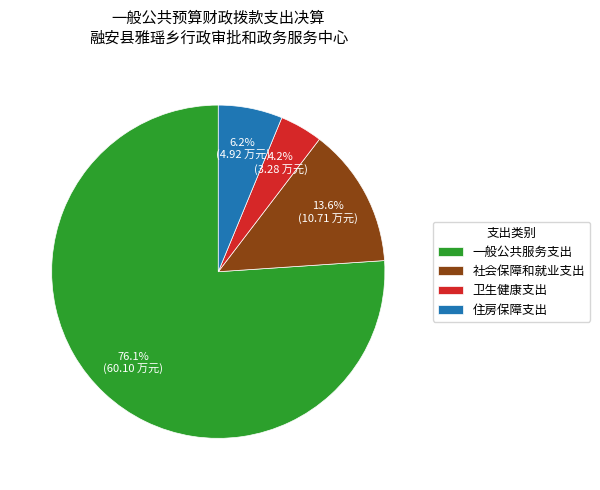

How many segments does this pie chart have?

4